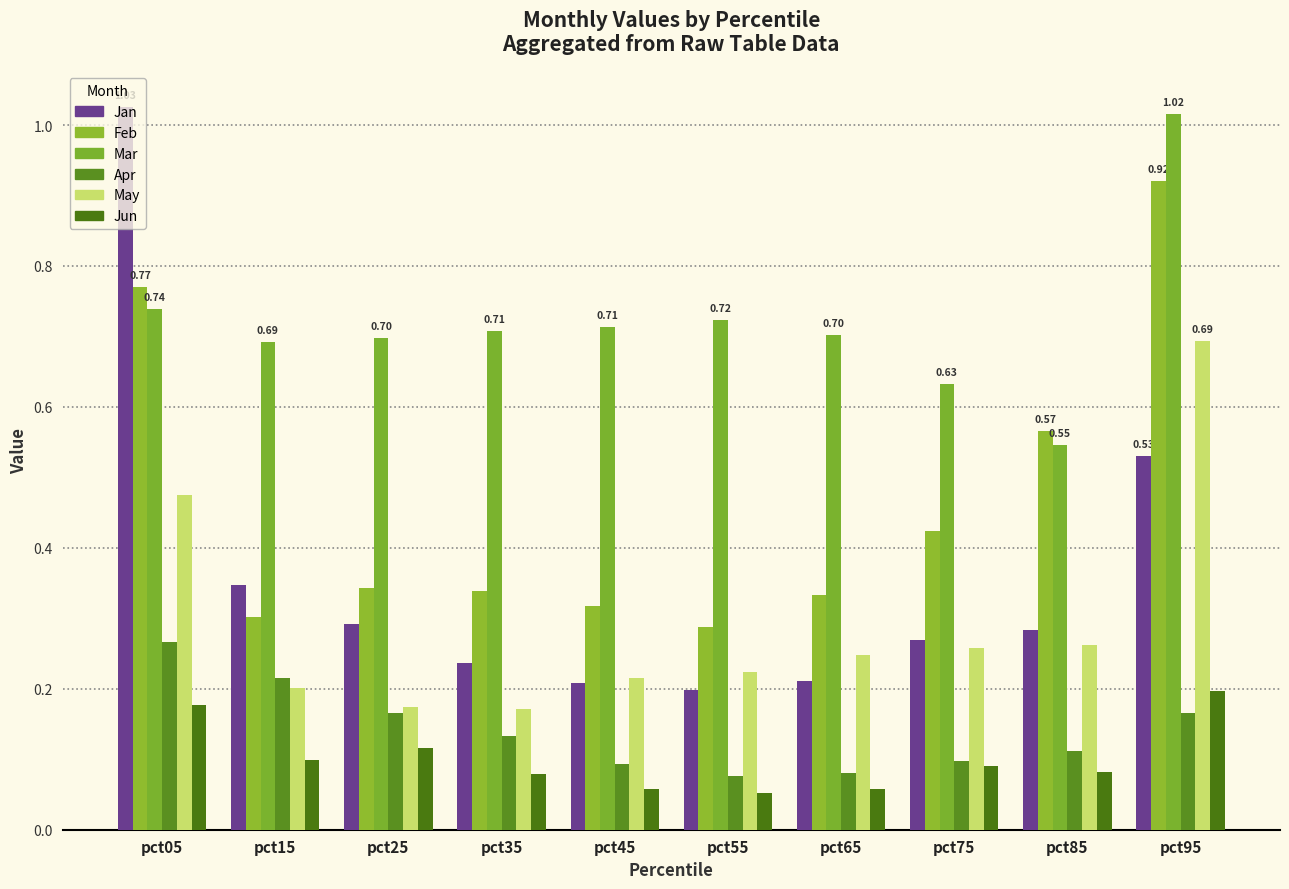

Which series has the widest spread of values?

Jan